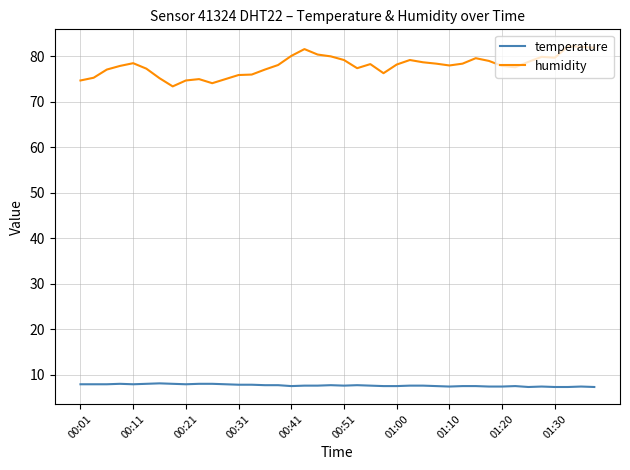

What is the greatest value displayed?

82.2